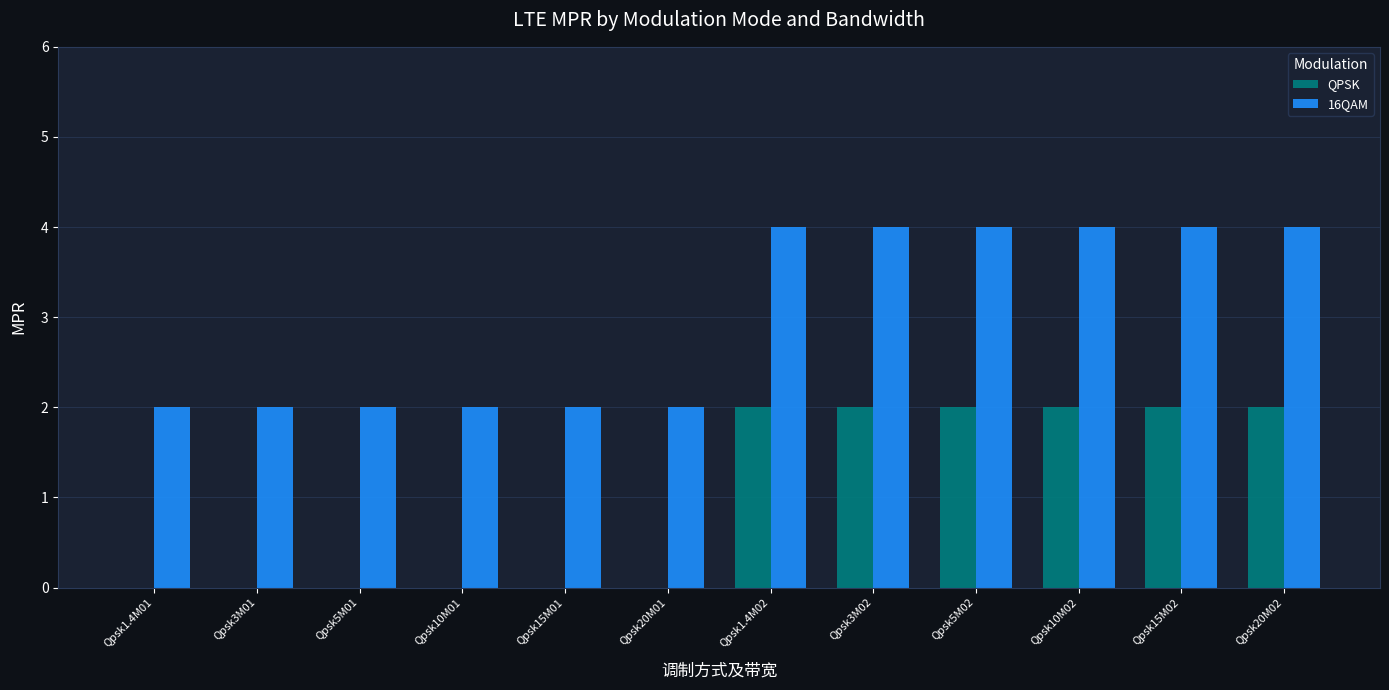

Which series has the largest total across all categories?

16QAM